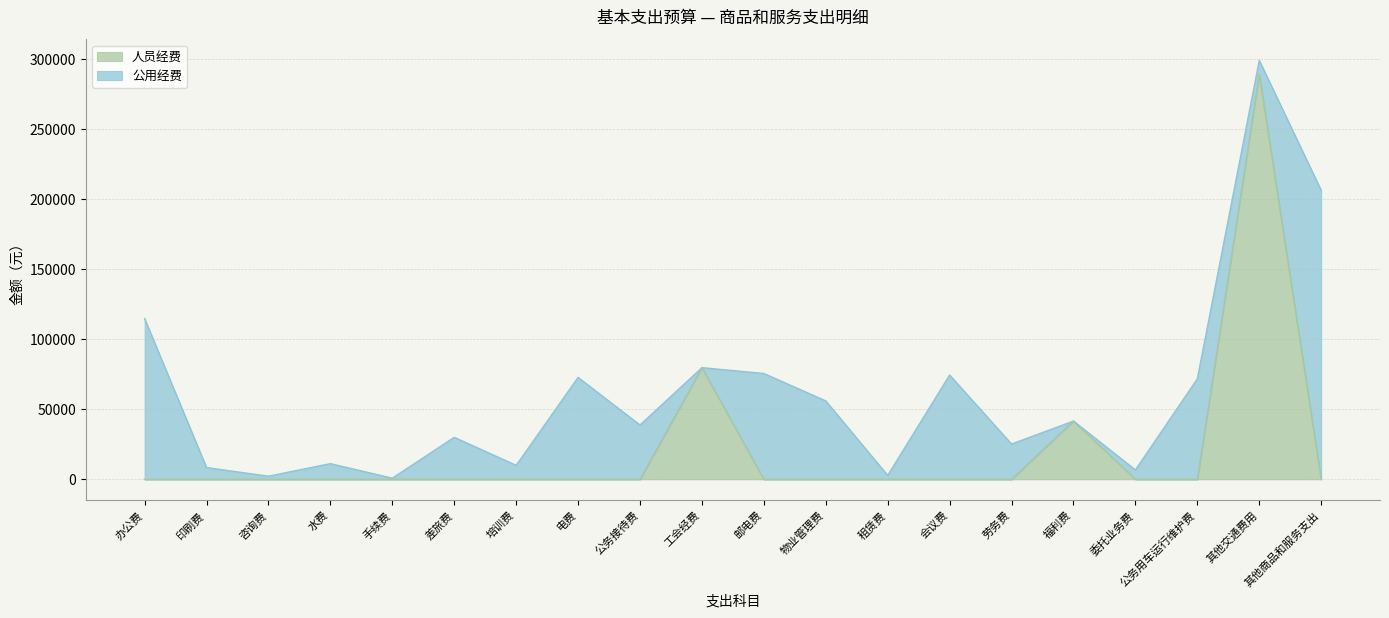

What is the sum of all values?

410592.6